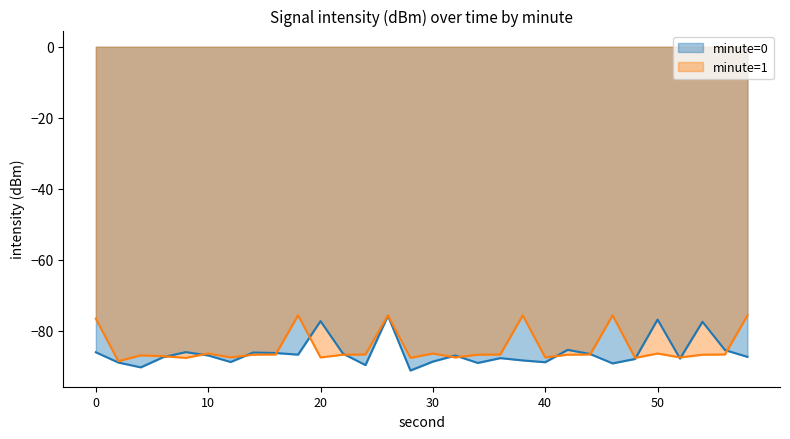

Is it true that minute=0 equals -86.6 at 44?

True